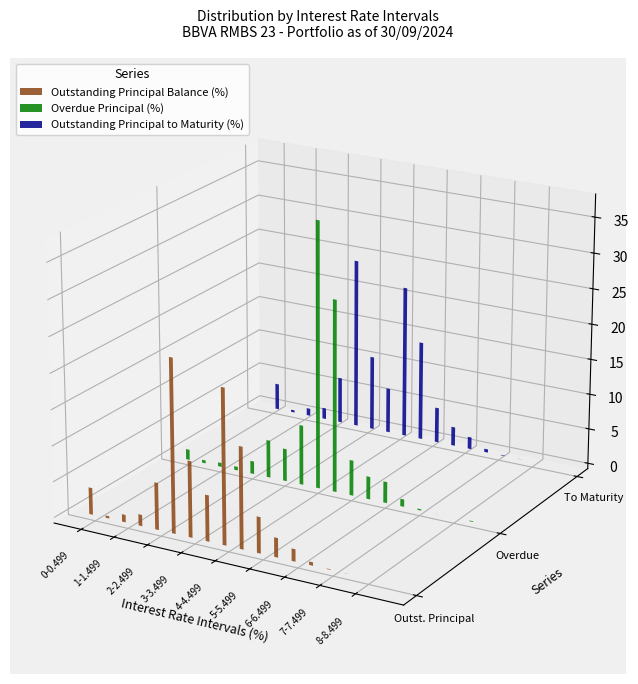

Which series has the largest total across all categories?

Outstanding Principal Balance (%)